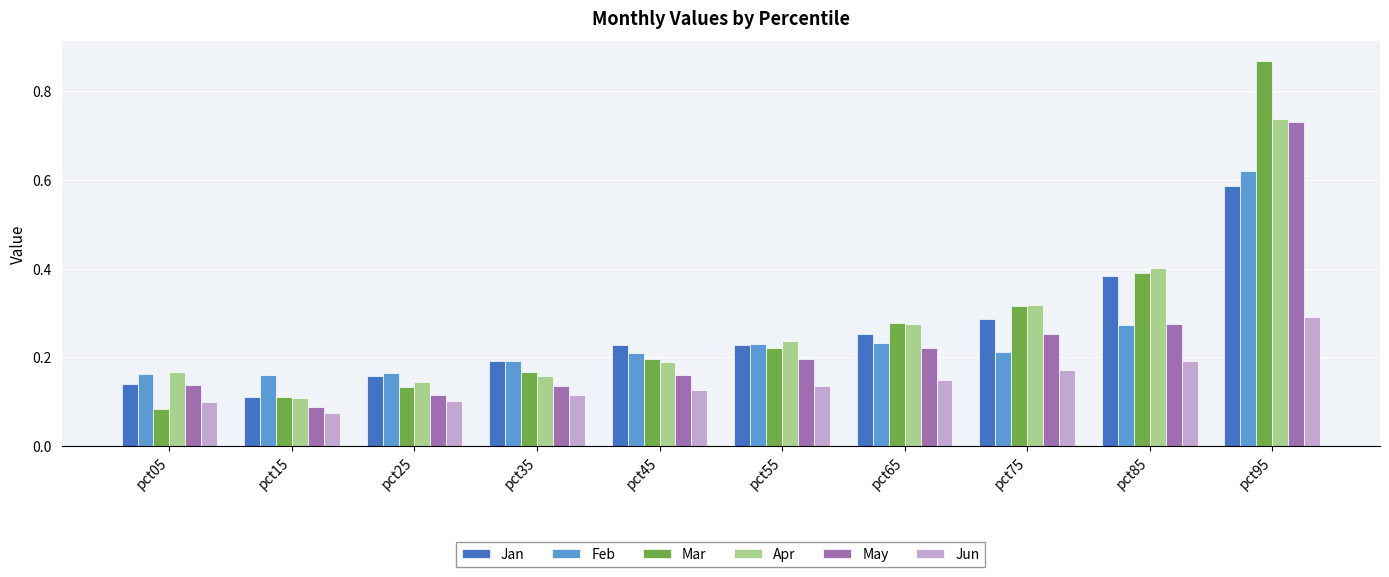

Does the chart contain any negative values?

No